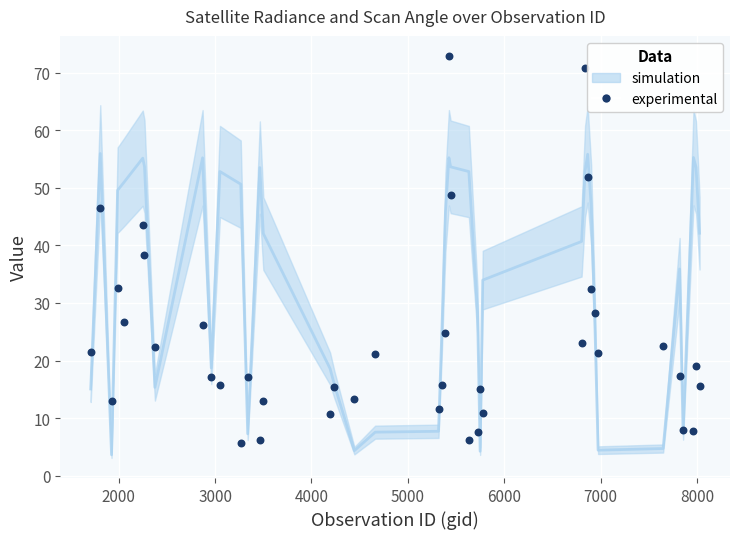

What is the range of X values (max minus min)?

6318.0